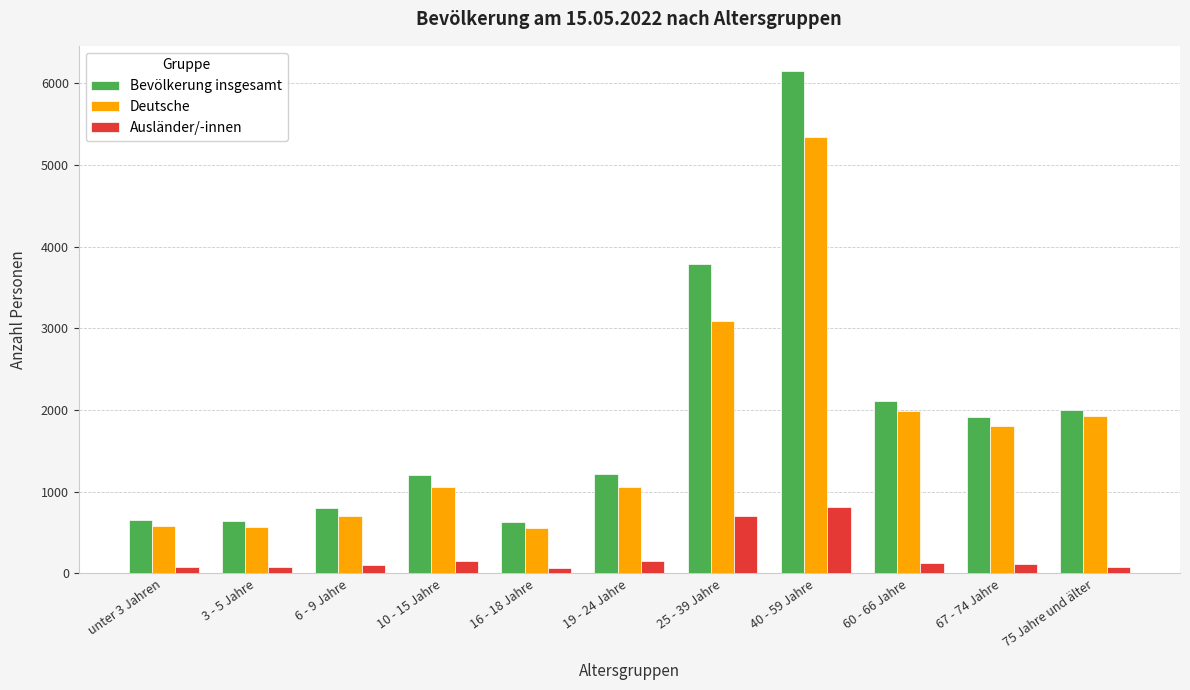

What is the difference between the maximum and minimum values in the Ausländer/-innen series?

746